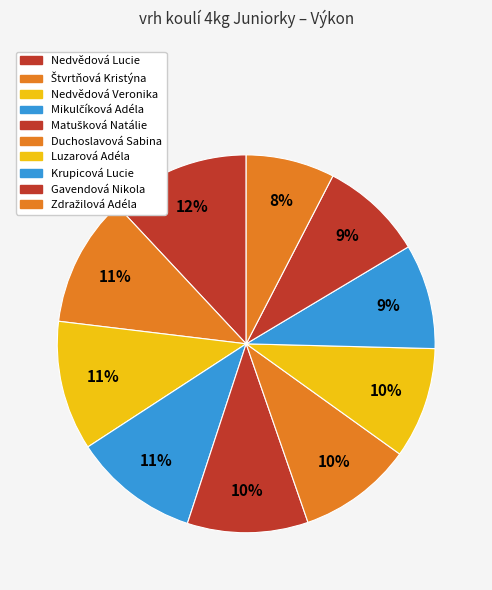

How many segments does this pie chart have?

10